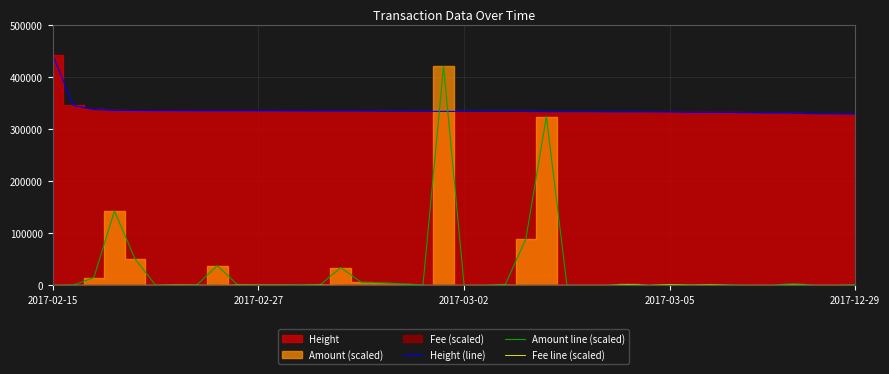

The Amount line (scaled) series shows 395.1 at 6. True or false?

False